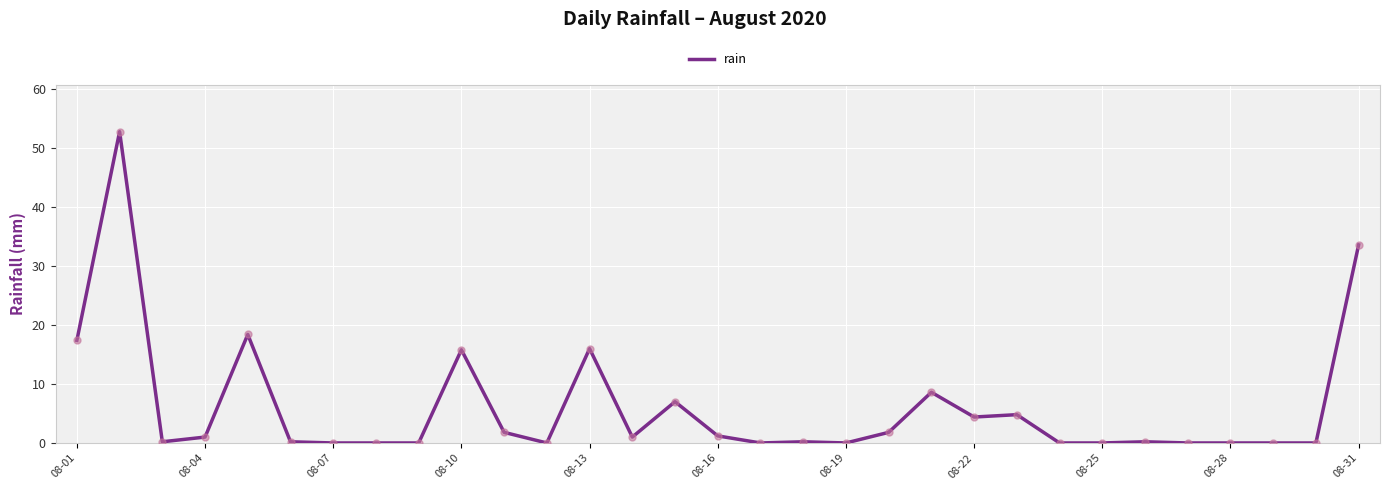

What is the greatest value displayed?

52.8